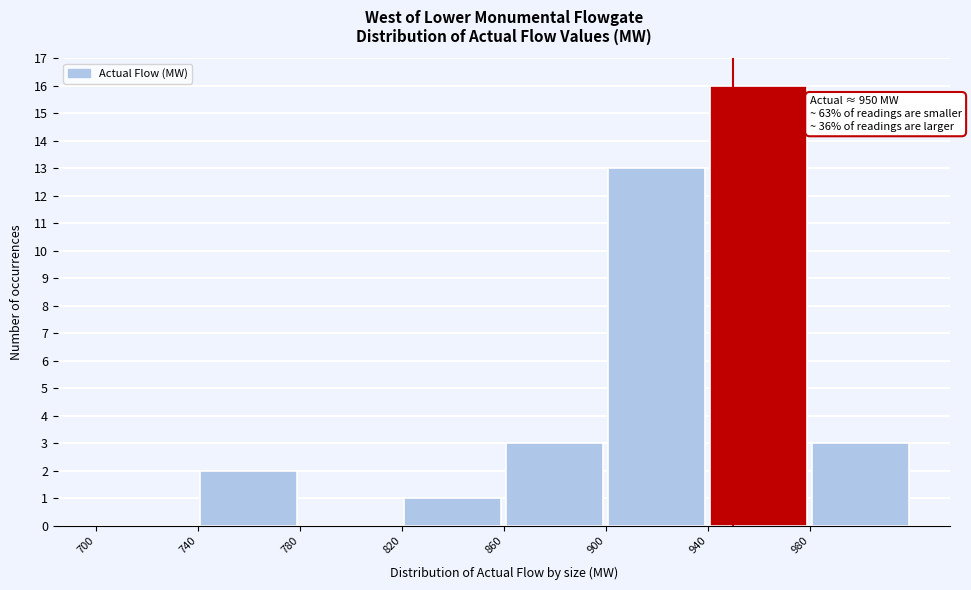

Over which range of the x-axis is the bar tallest?

940 to 980